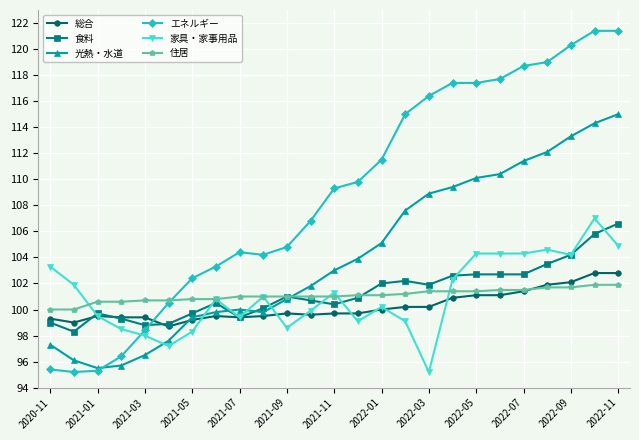

What are all the series names shown in the legend?

総合, 食料, 光熱・水道, エネルギー, 家具・家事用品, 住居